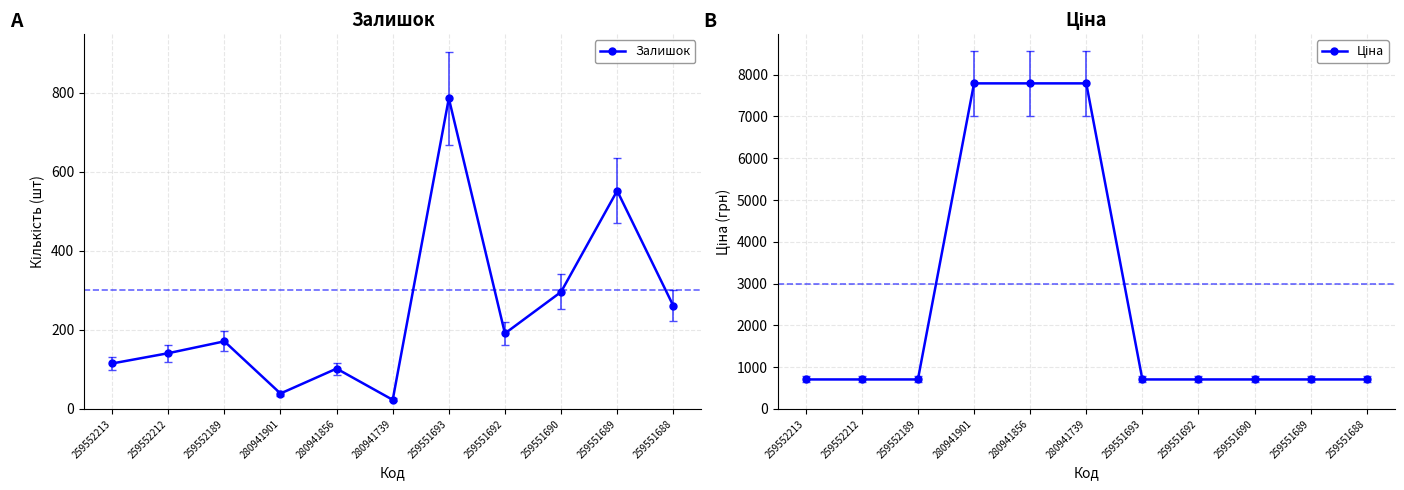

Which series has the largest range (max minus min)?

Ціна